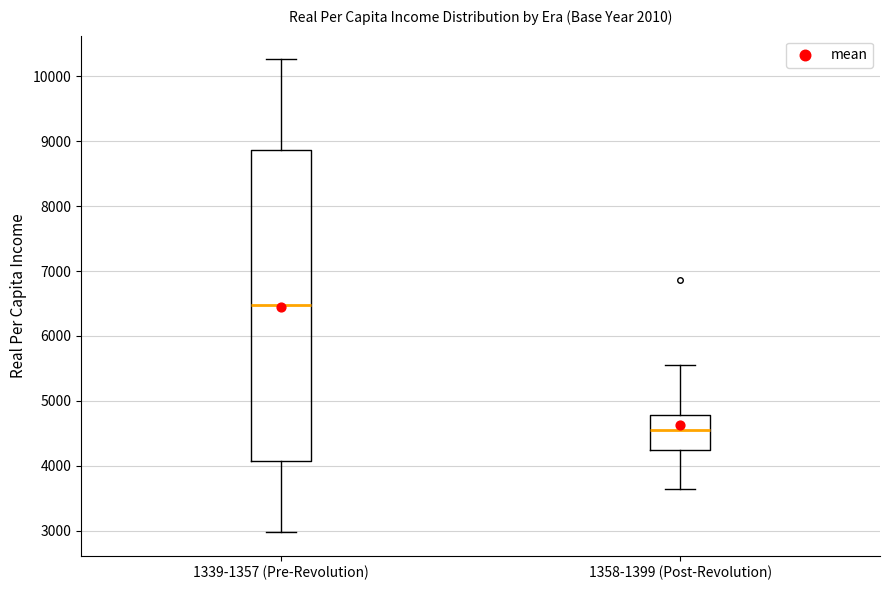

Reading left to right, transcribe this box plot: for each box, give where its median line is, the range the box spans, and where its two whiskers end, as read against the y-axis. The values are not printed on the chart, so give them approximately, as read against the axis.

1339-1357 (Pre-Revolution): median 6500, box 4100 to 8900, whiskers 3000 to 10300
1358-1399 (Post-Revolution): median 4600, box 4300 to 4800, whiskers 3600 to 5600